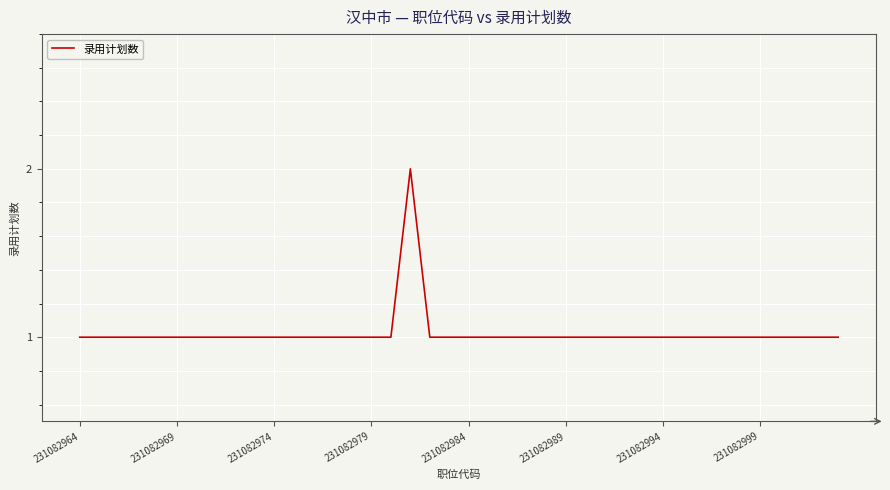

What is the maximum value shown in the chart?

2